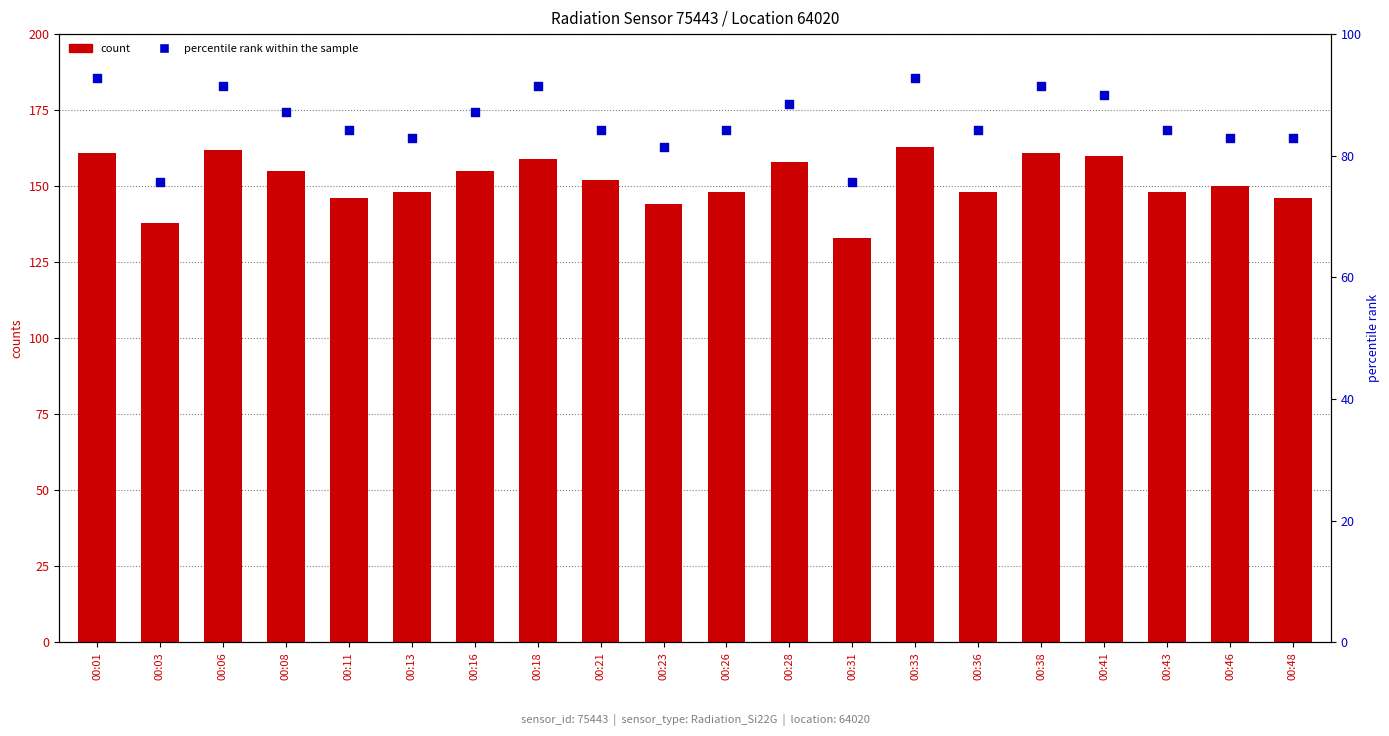

At which category is the sum across all series the highest?

00:33